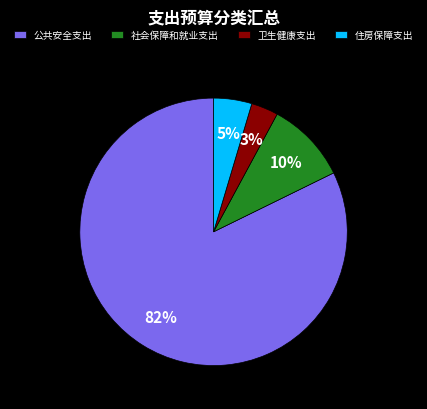

What percentage is the 社会保障和就业支出 slice, to the nearest percent?

10%